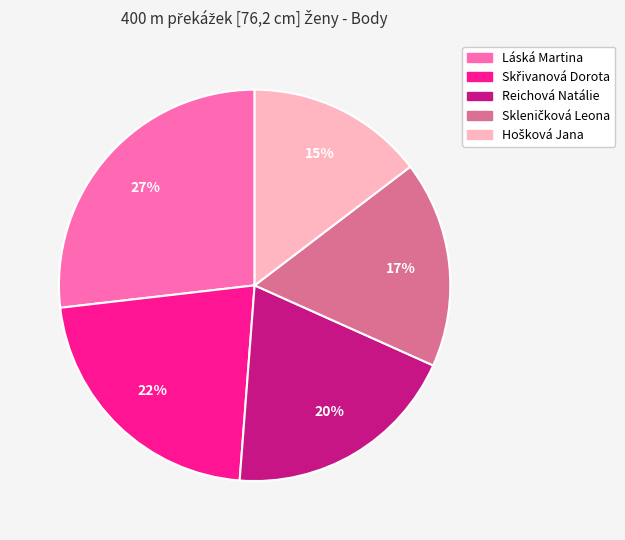

How many slices are in this pie chart?

5